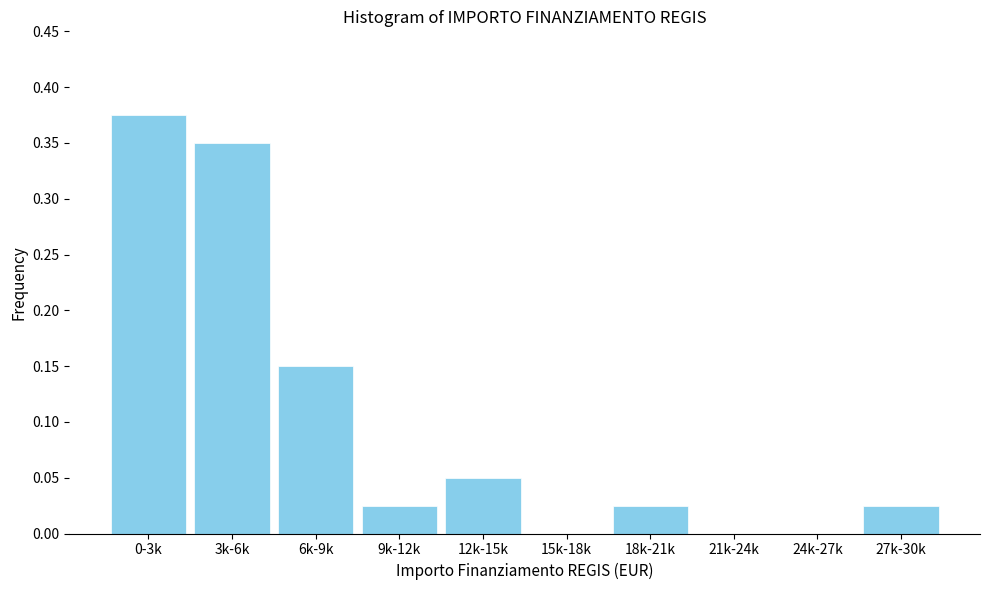

Between 3k-6k and 9k-12k, which is larger?

3k-6k